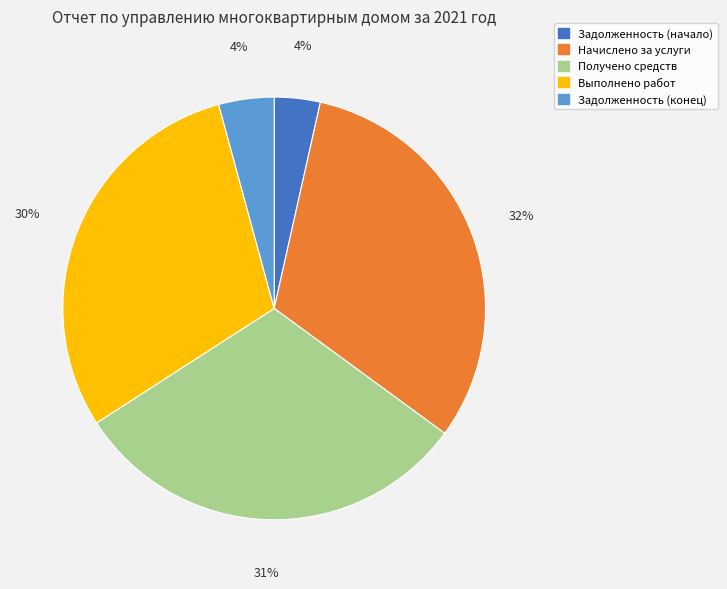

To the nearest percent, what percentage of the pie is Получено средств?

31%